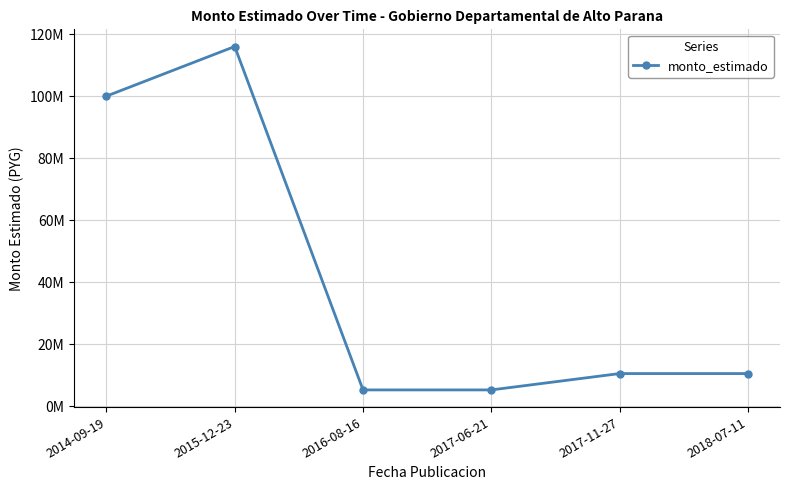

What is the difference between the values at 2017-11-27 and 2014-09-19?

89452800